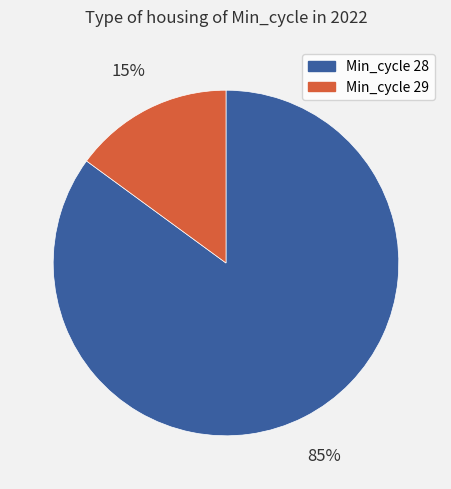

To the nearest percent, what is the average slice percentage?

50%